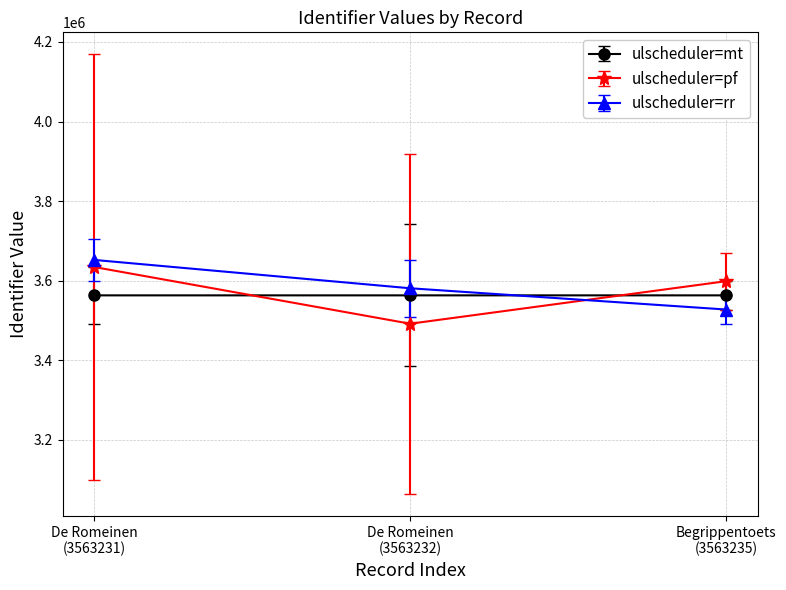

What is the highest value of the ulscheduler=rr series?

3652311.8